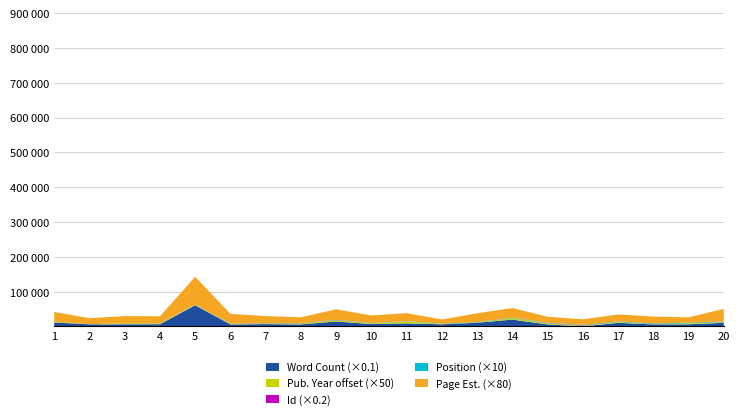

Does the chart have visible grid lines?

Yes